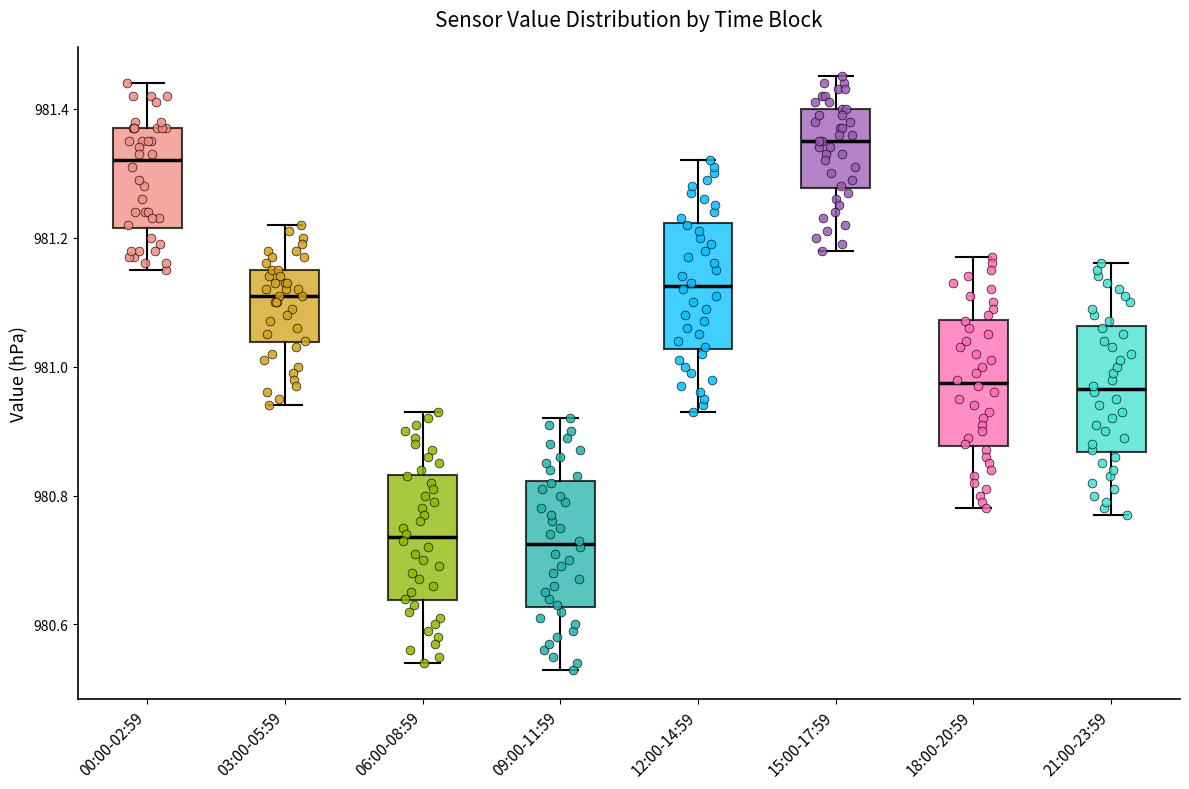

Reading left to right, read every box against the y-axis: the position of its median line, the range the box covers, and the ends of its whiskers. The values are not printed on the chart, so give them approximately, as read against the axis.

00:00-02:59: median 981.32, box 981.22 to 981.38, whiskers 981.16 to 981.44
03:00-05:59: median 981.12, box 981.04 to 981.16, whiskers 980.94 to 981.22
06:00-08:59: median 980.74, box 980.64 to 980.84, whiskers 980.54 to 980.94
09:00-11:59: median 980.72, box 980.62 to 980.82, whiskers 980.54 to 980.92
12:00-14:59: median 981.12, box 981.02 to 981.22, whiskers 980.94 to 981.32
15:00-17:59: median 981.36, box 981.28 to 981.40, whiskers 981.18 to 981.46
18:00-20:59: median 980.98, box 980.88 to 981.08, whiskers 980.78 to 981.18
21:00-23:59: median 980.96, box 980.86 to 981.06, whiskers 980.78 to 981.16